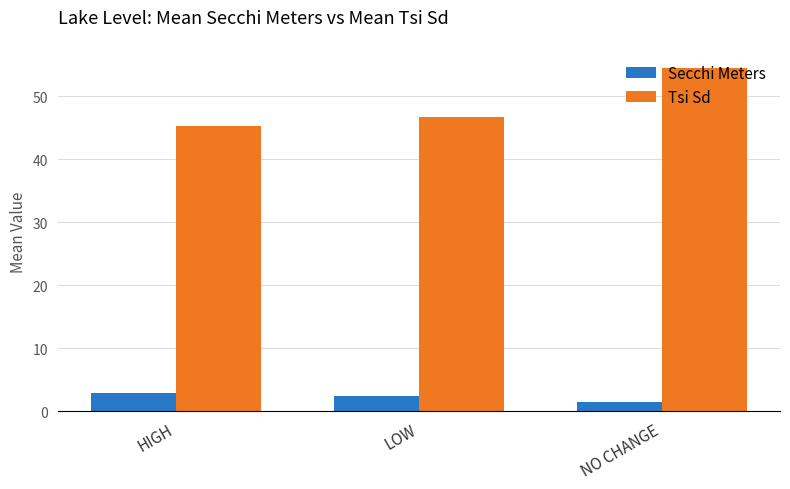

Read the Secchi Meters value at HIGH.

2.9